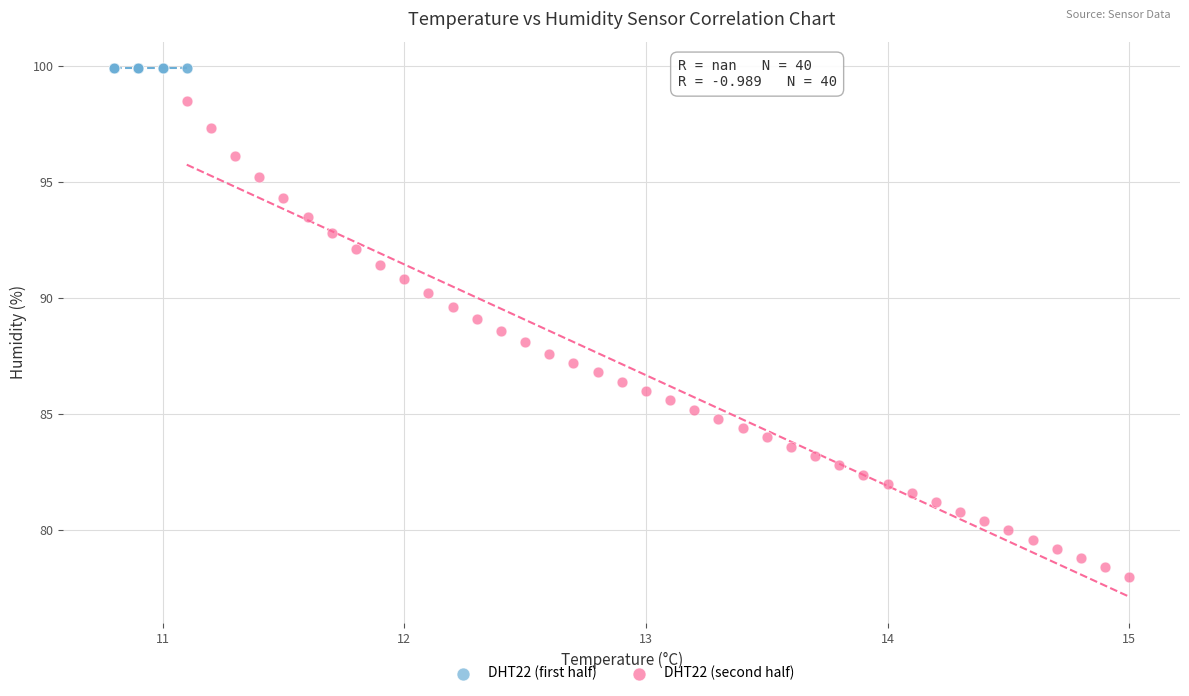

Which series reaches the minimum Y coordinate?

DHT22 (second half)